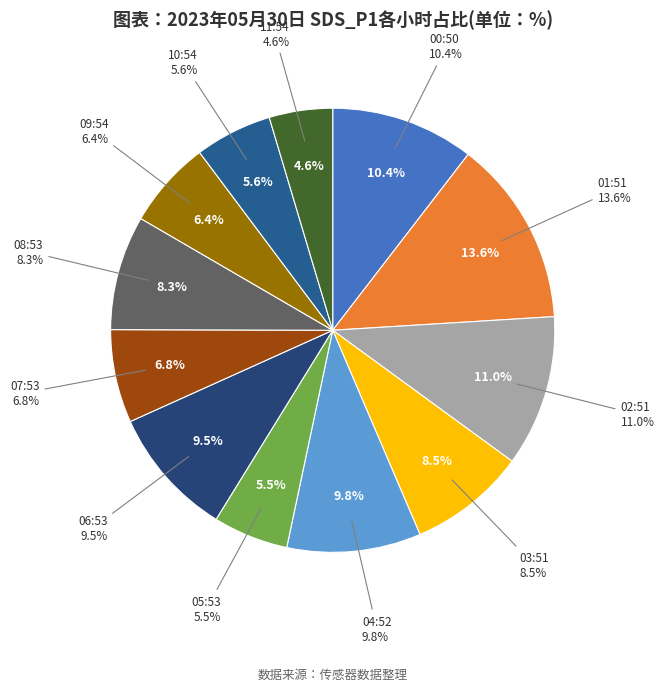

Combined, do 07:53 and 08:53 account for over 50%?

No